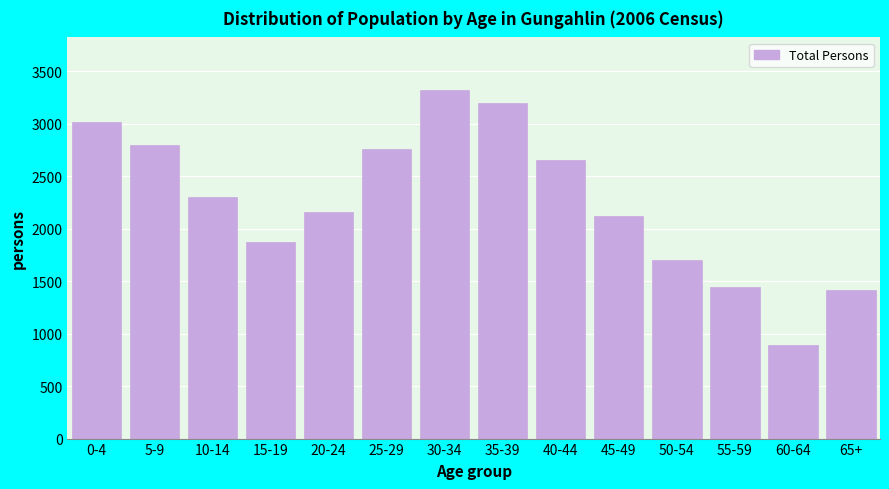

Reading left to right, extract all data points from this chart.

3020	2799	2301	1871	2159	2758	3326	3195	2656	2118	1705	1441	891	1419